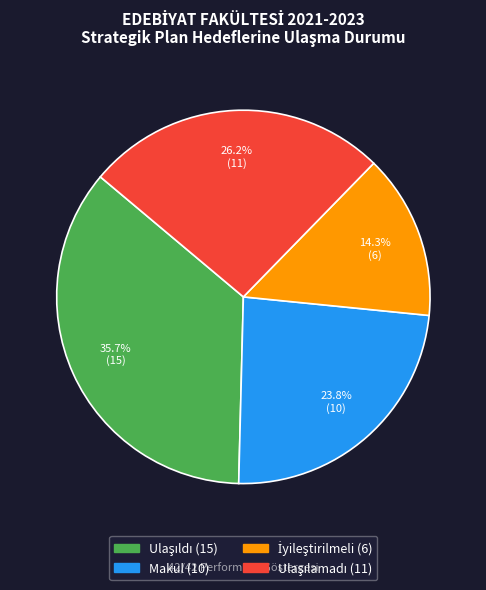

Is there any slice that represents more than half of the pie?

No